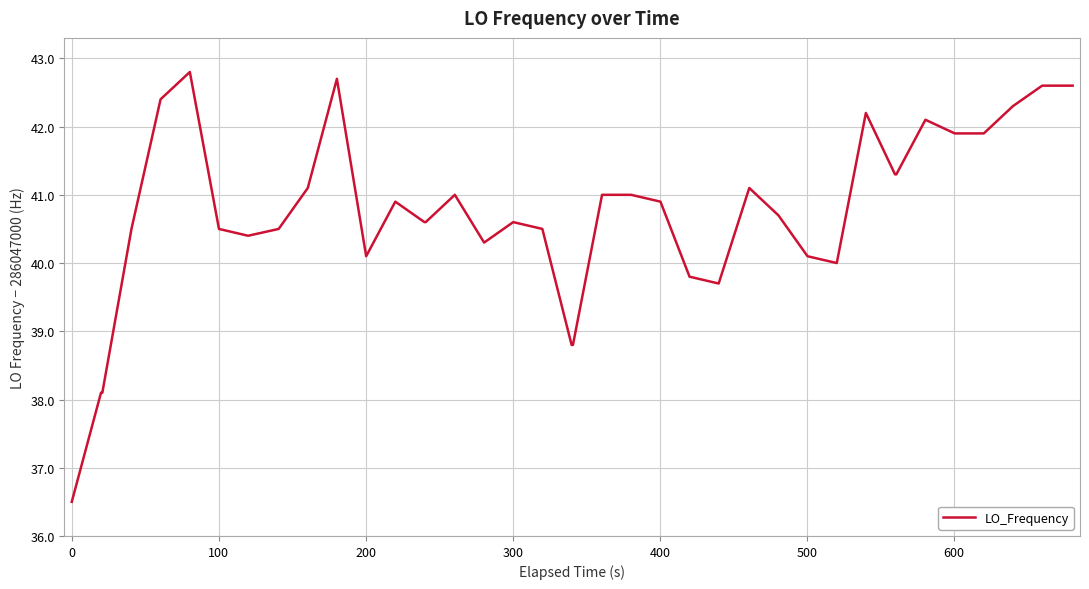

What is the difference between the maximum and minimum values?

6.3